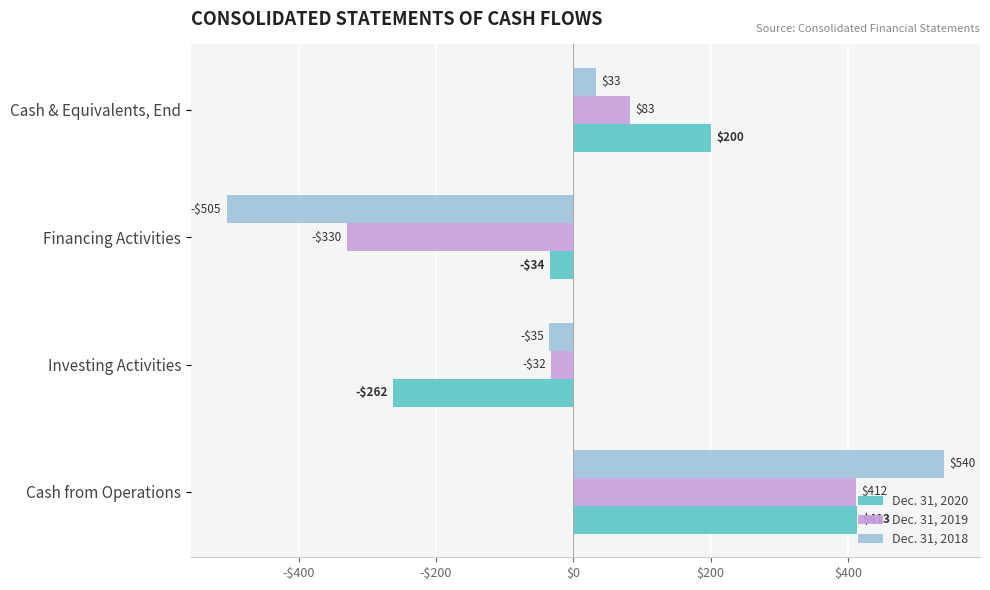

What are all the series names shown in the legend?

Dec. 31, 2020, Dec. 31, 2019, Dec. 31, 2018